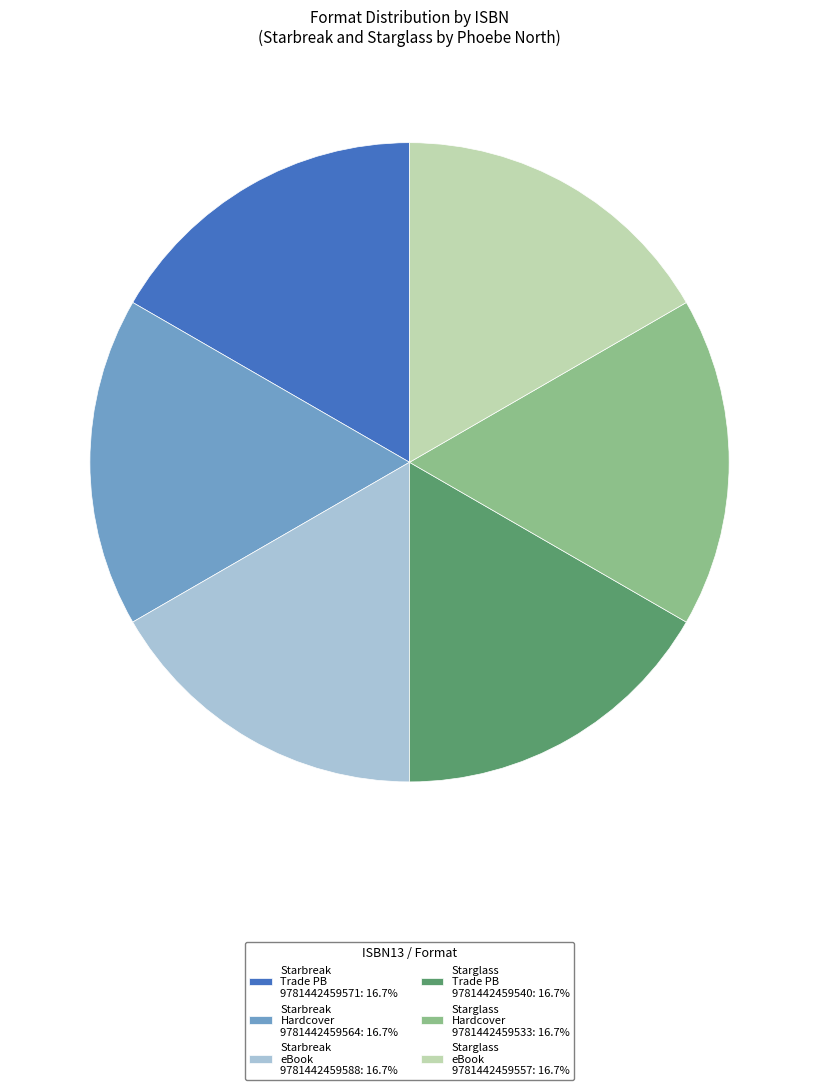

Is Starglass Hardcover 9781442459533: 16.7% the majority of the pie?

No